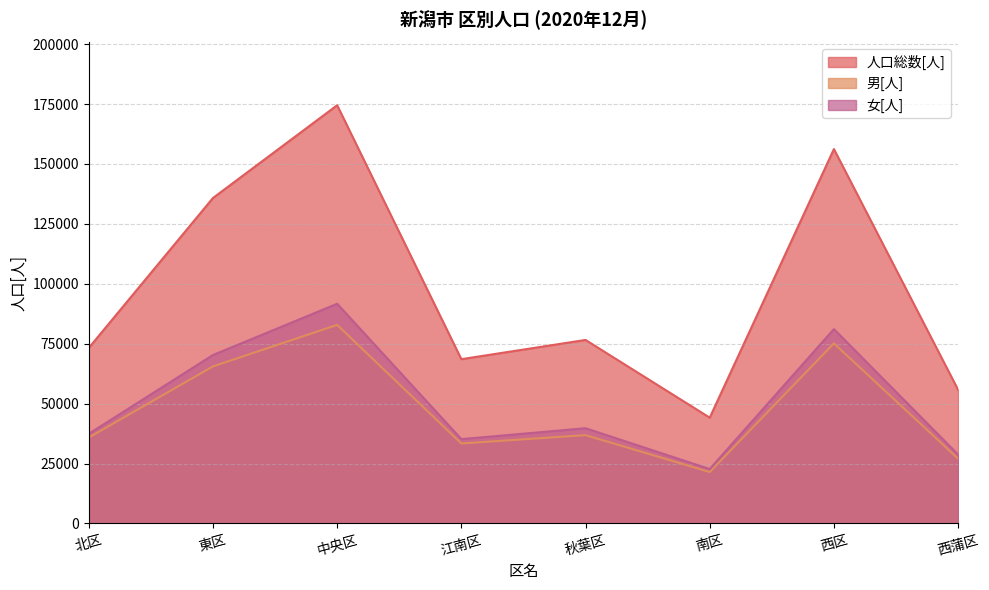

Does the chart display data point markers on the line(s)?

No